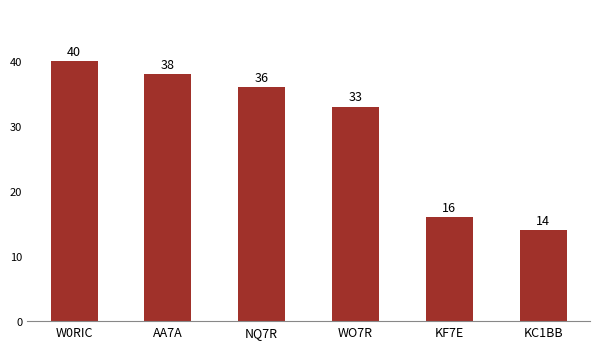

The chart shows a value of 57 at WO7R. True or false?

False